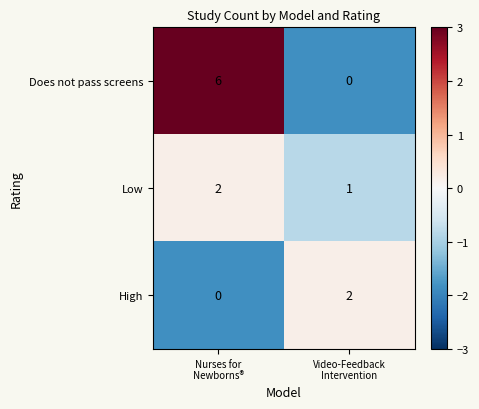

What is the average value of the Does not pass screens series?

3